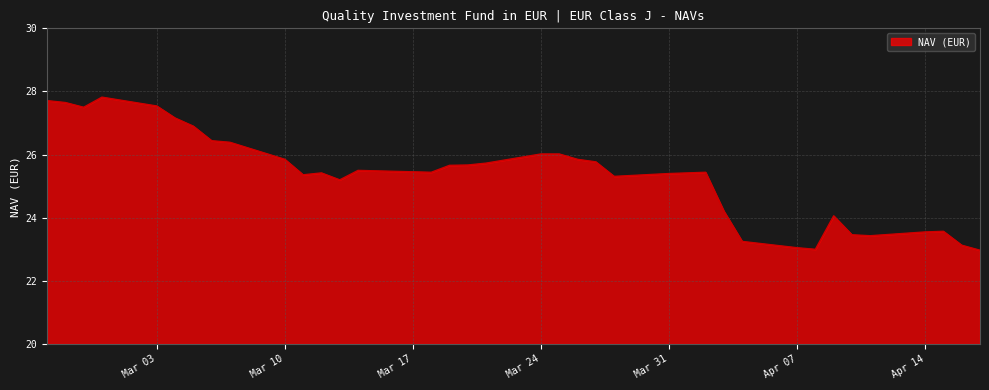

What is the smallest value displayed?

23.0